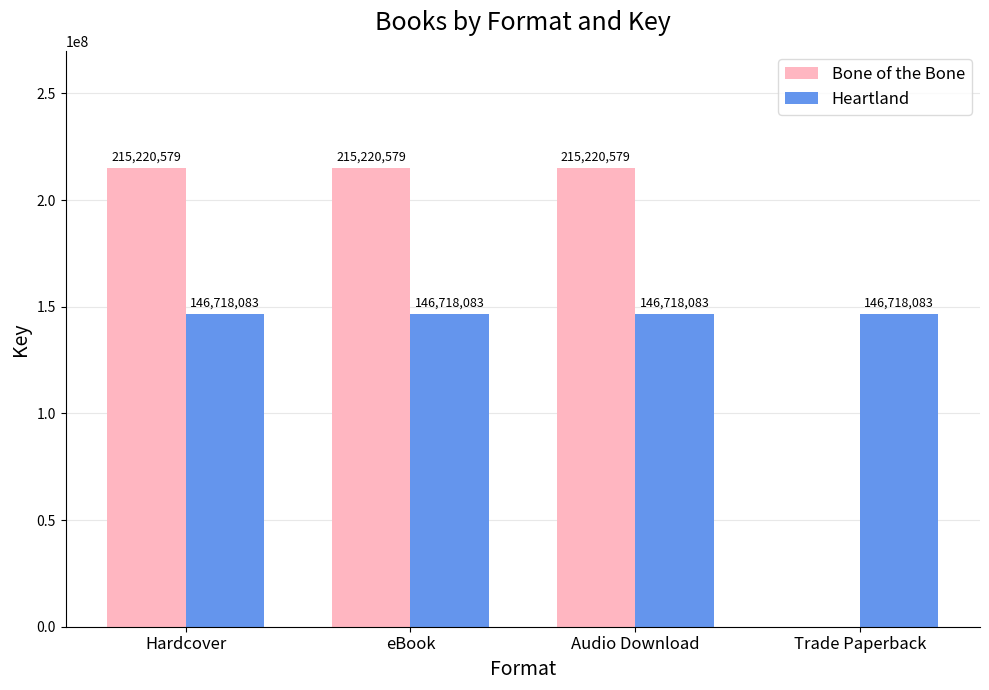

The Heartland series shows 256079092 at Audio Download. True or false?

False